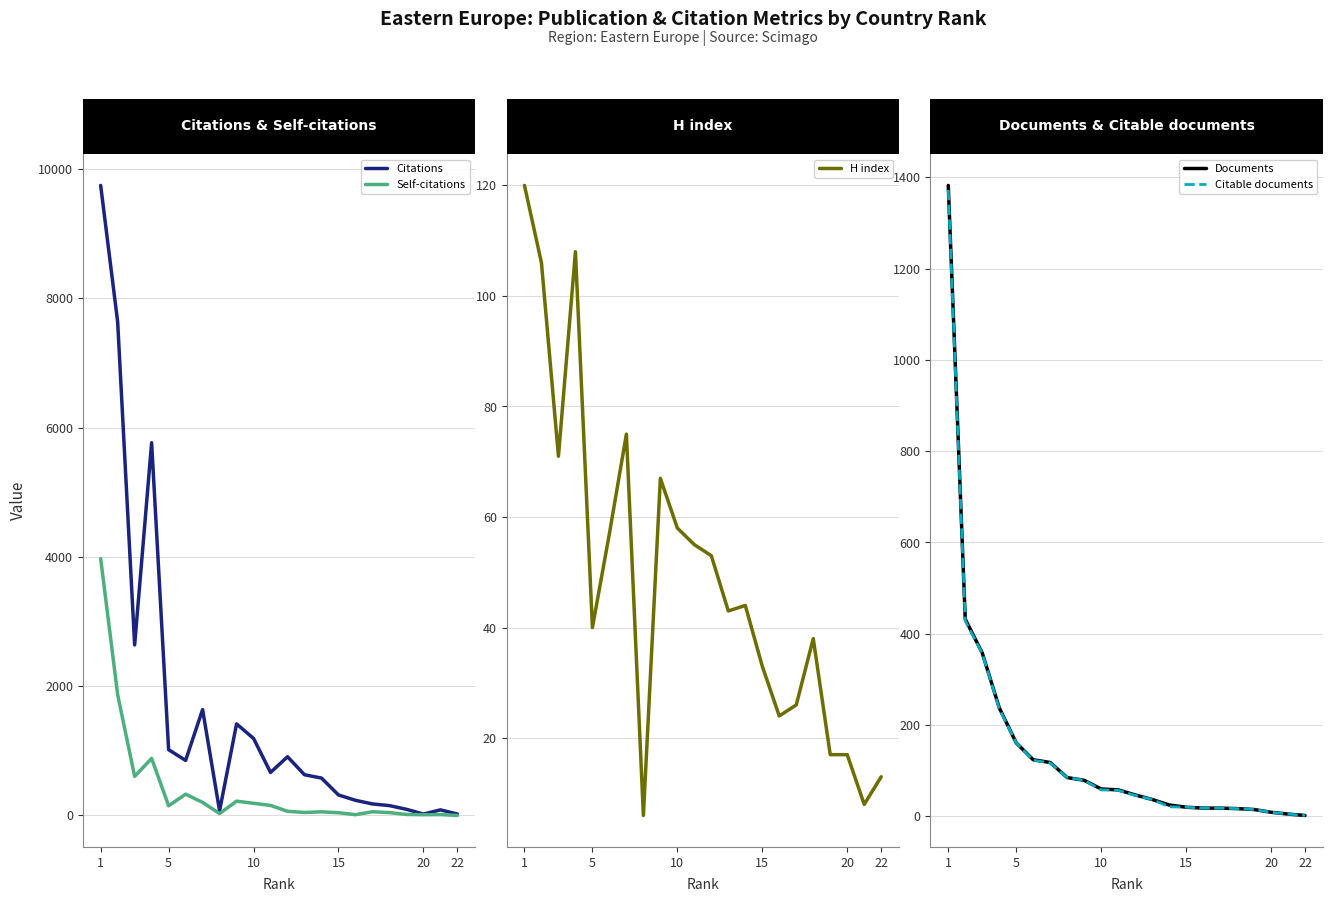

At which category is the sum across all series the highest?

1